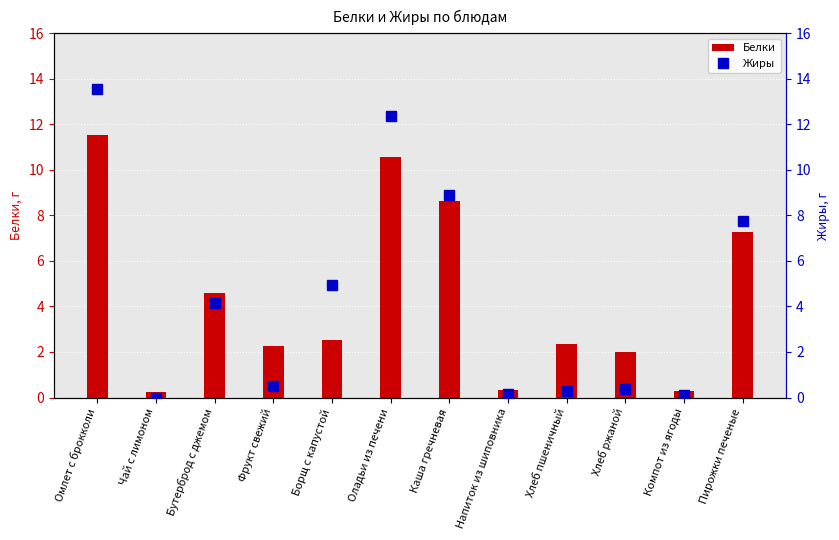

What is the difference between the maximum and second lowest values in the Белки series?

11.2